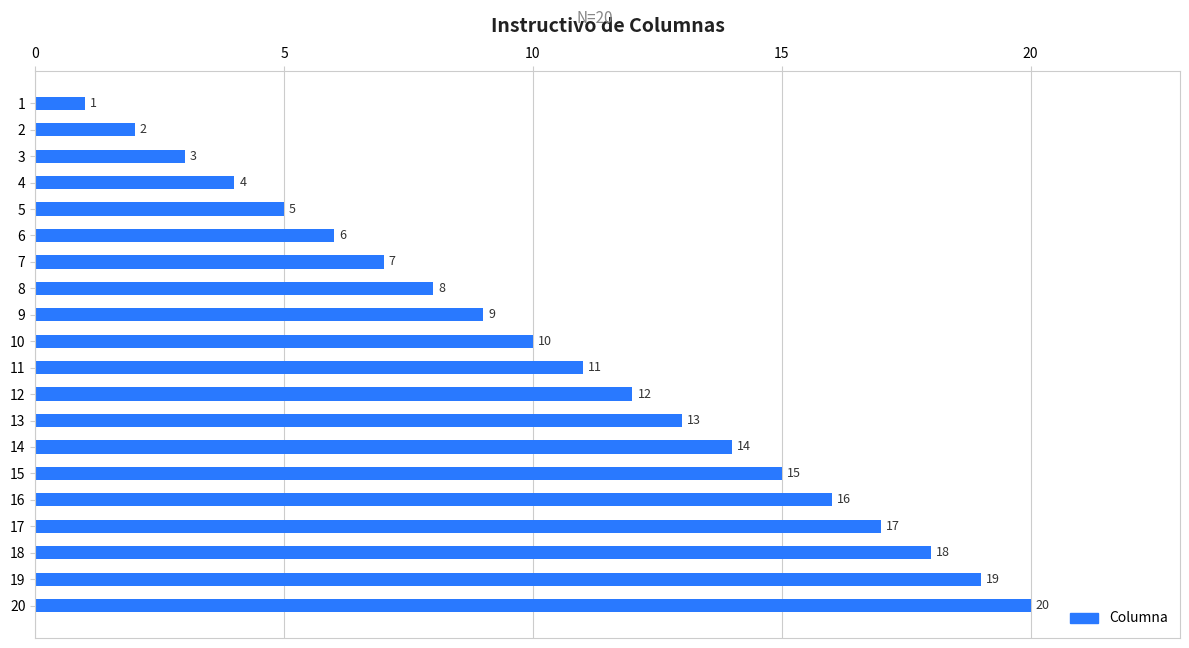

Are the bars grouped side by side (vs. stacked)?

No